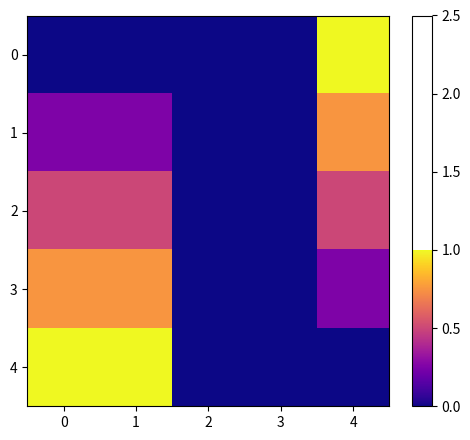

Reading right to left, list all the values displayed in this chart.

0: 4=1.0	3=0.0	2=0.0	1=0.0	0=0.0
1: 4=0.8	3=0.0	2=0.0	1=0.2	0=0.2
2: 4=0.5	3=0.0	2=0.0	1=0.5	0=0.5
3: 4=0.2	3=0.0	2=0.0	1=0.8	0=0.8
4: 4=0.0	3=0.0	2=0.0	1=1.0	0=1.0